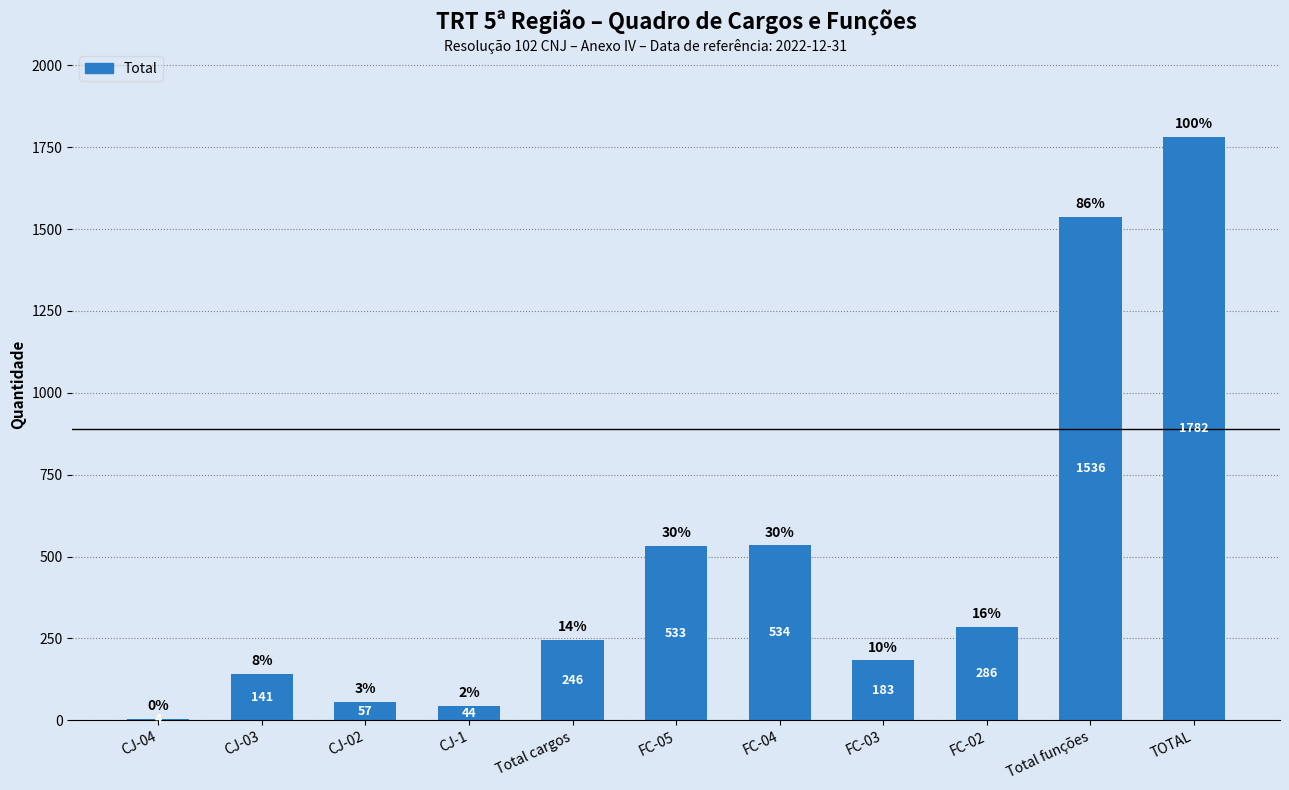

True or false: the data shows 286 at FC-02.

True